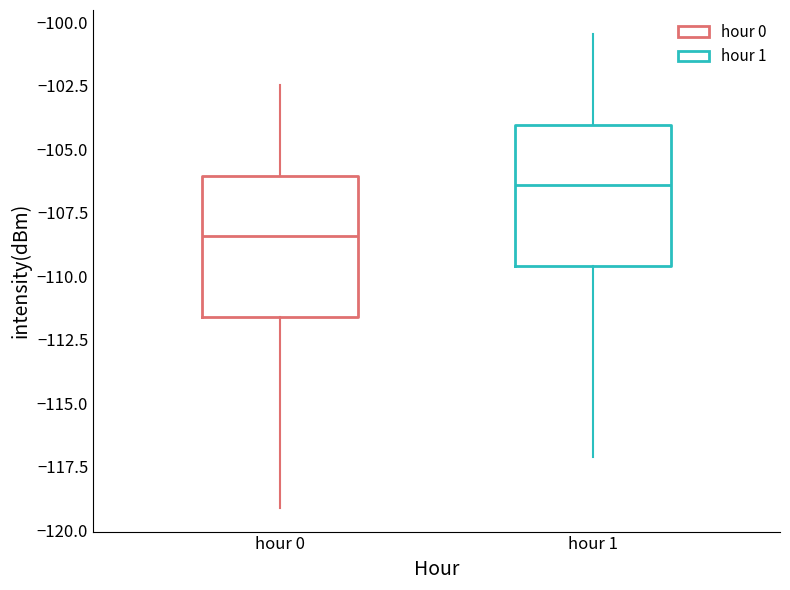

Reading left to right, read every box against the y-axis: the position of its median line, the range the box covers, and the ends of its whiskers. The values are not printed on the chart, so give them approximately, as read against the axis.

hour 0: median -108.5, box -111.5 to -106.0, whiskers -119.0 to -102.5
hour 1: median -106.5, box -109.5 to -104.0, whiskers -117.0 to -100.5